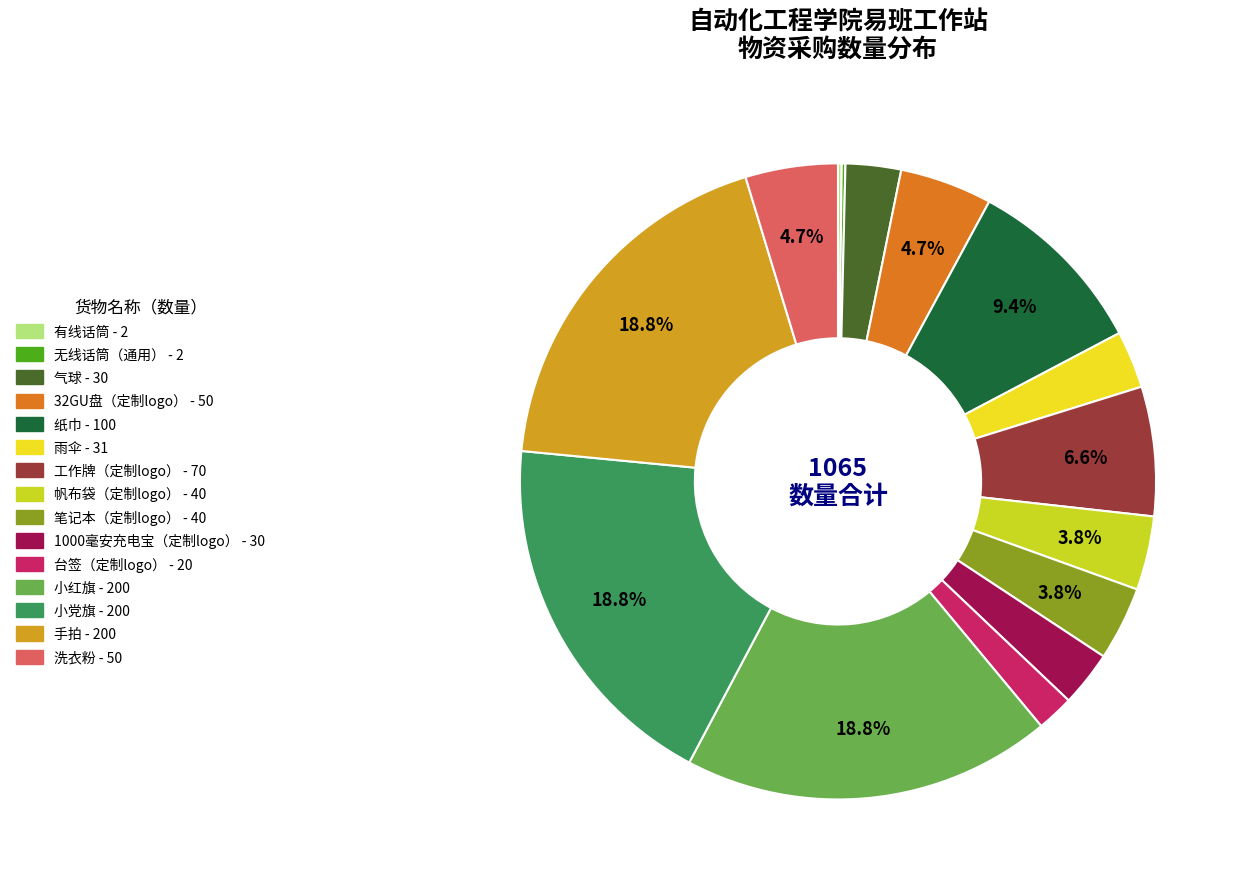

Is 笔记本（定制logo） the majority of the pie?

No